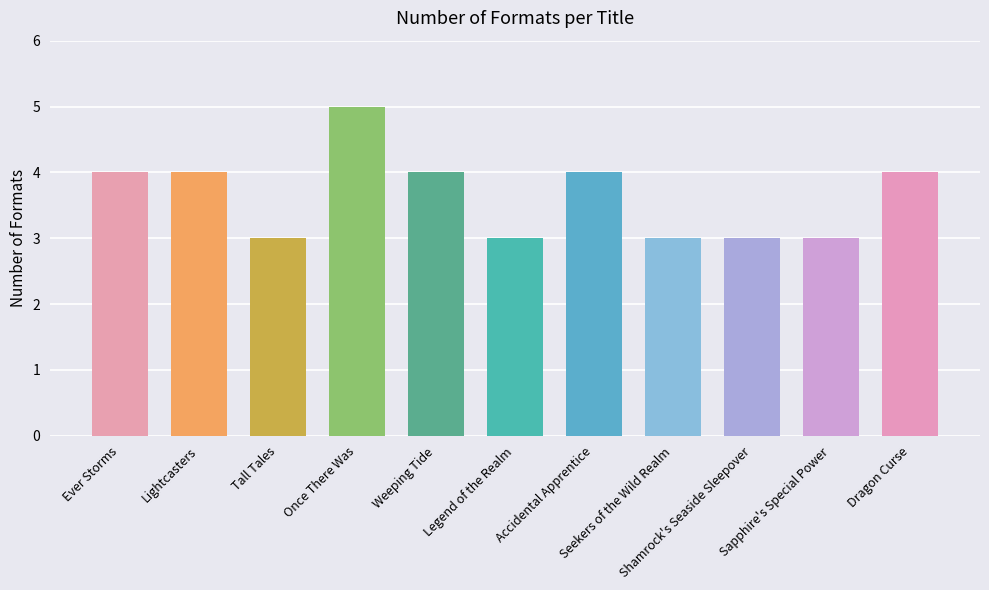

The chart shows a value of 3 at Shamrock's Seaside Sleepover. True or false?

True